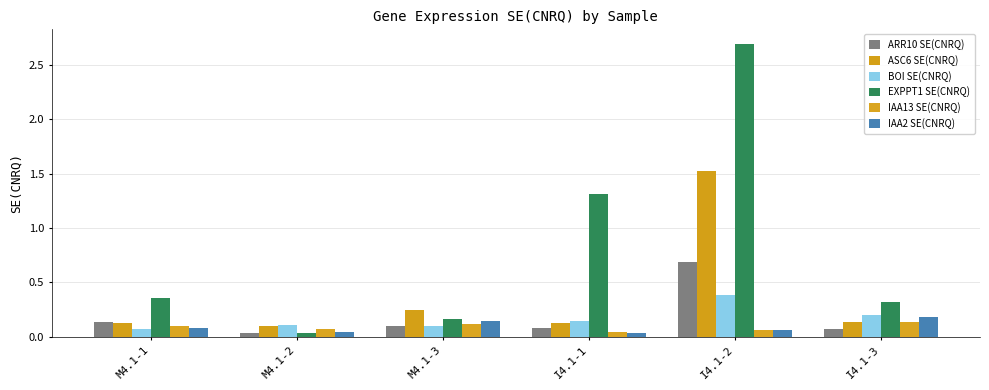

At which label does EXPPT1 SE(CNRQ) reach its peak?

I4.1-2